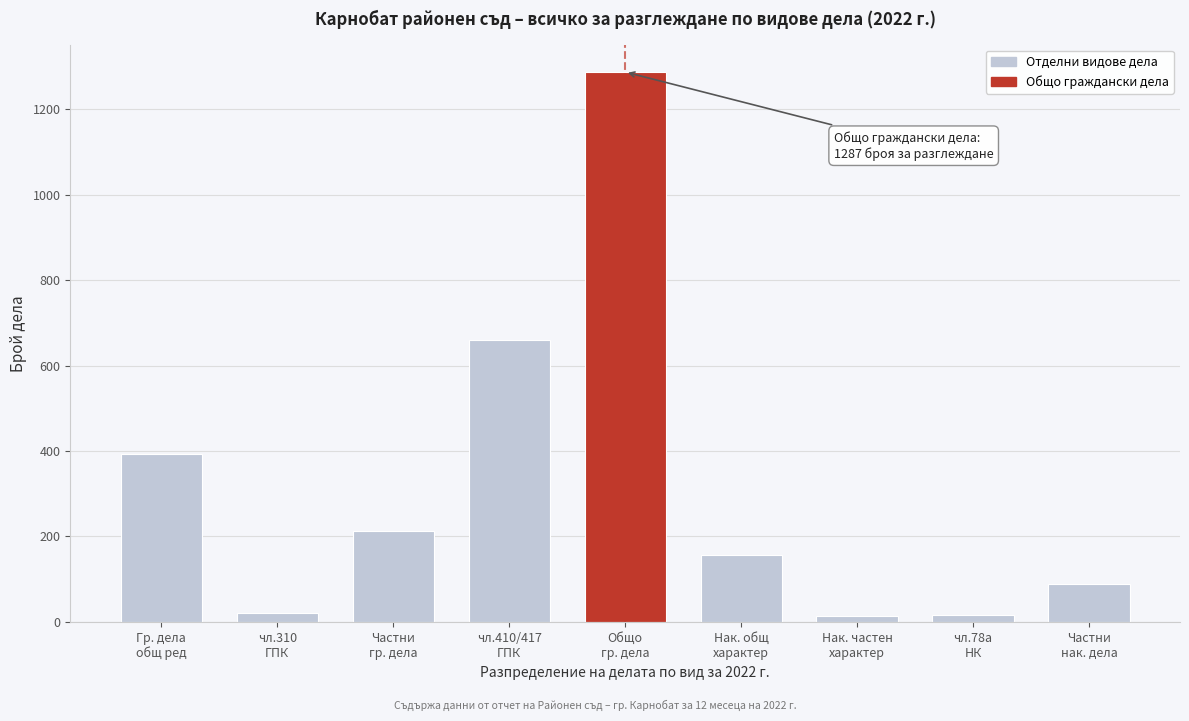

What is the sum of all values?

2849